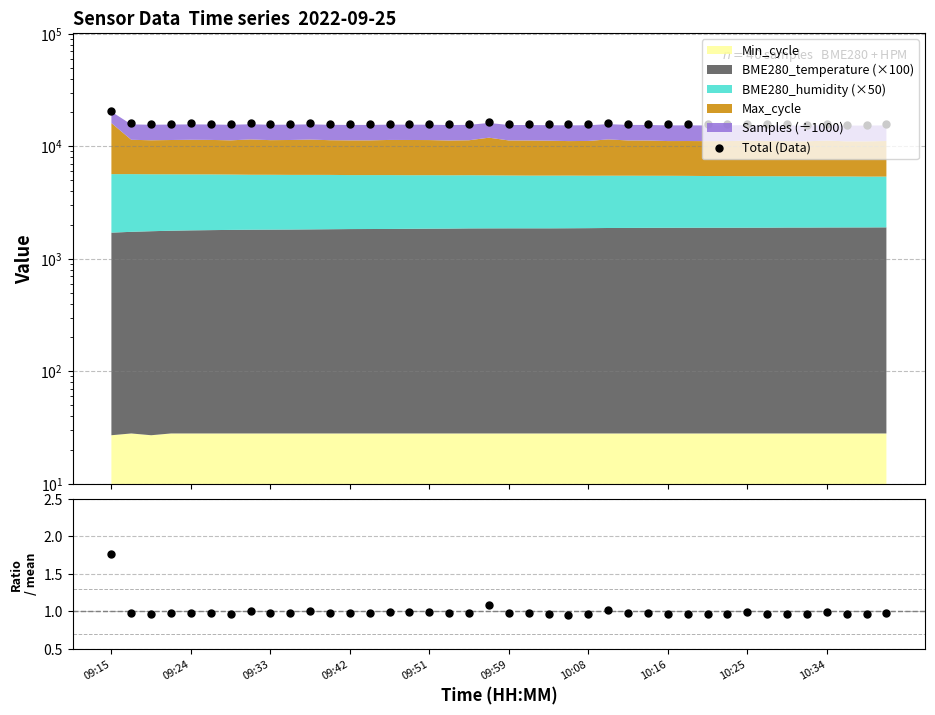

At how many categories does at least one series exceed 835?

40